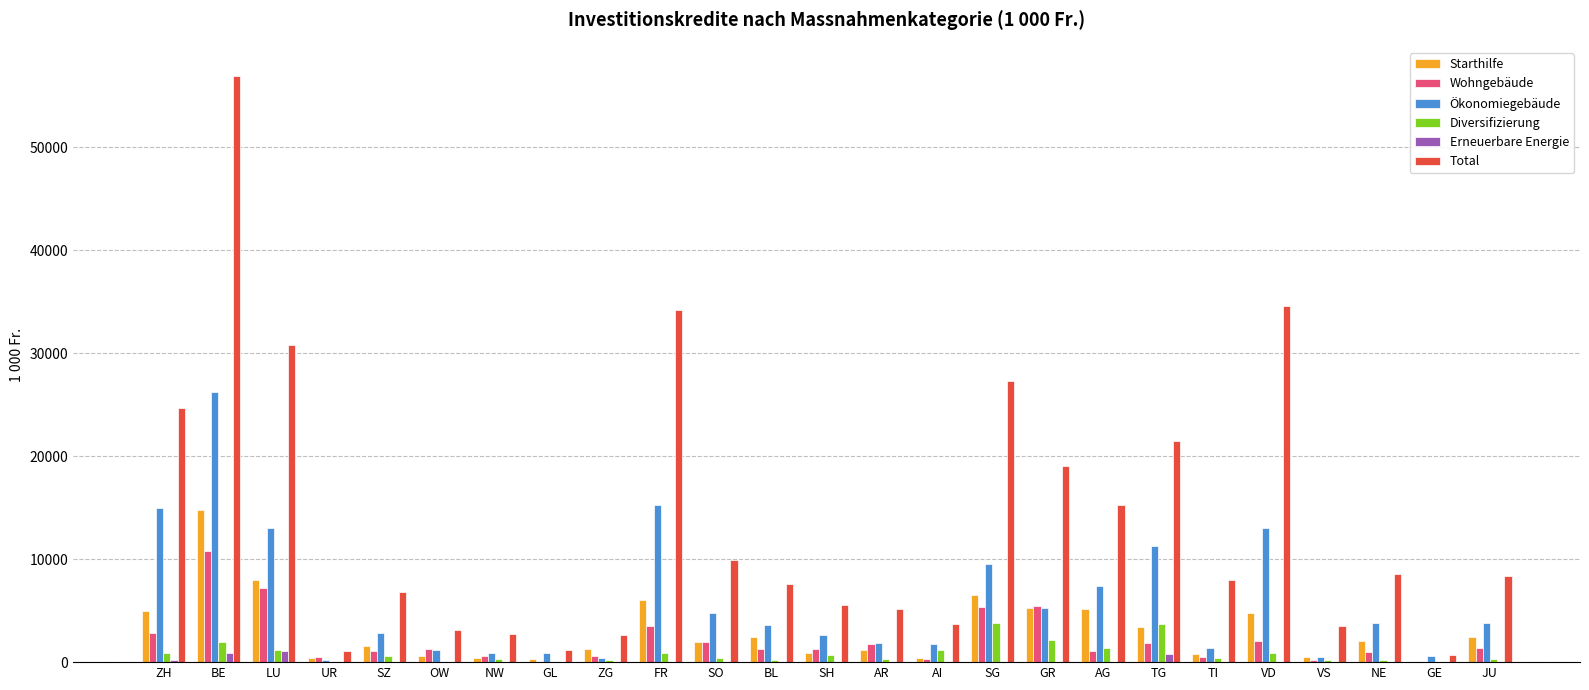

At which category does the chart reach its peak across all series?

BE